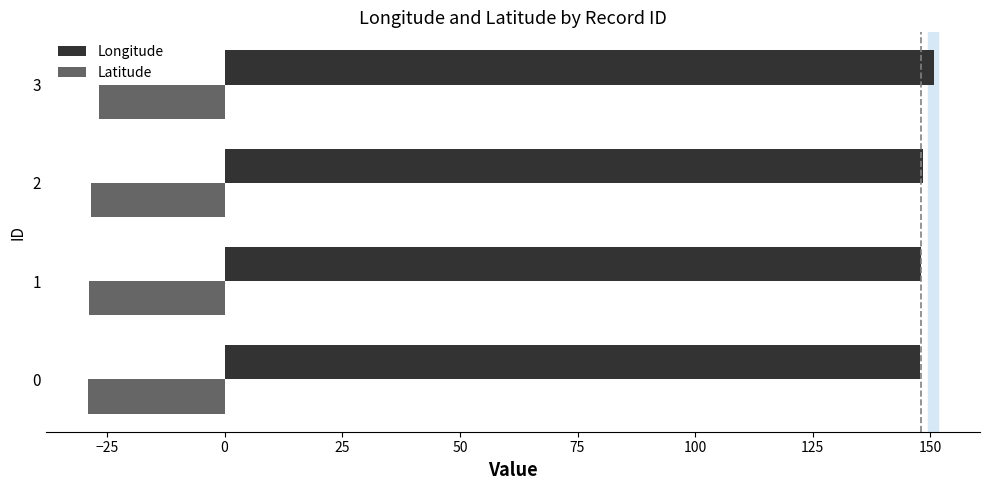

What is the sum of all Longitude values?

594.8